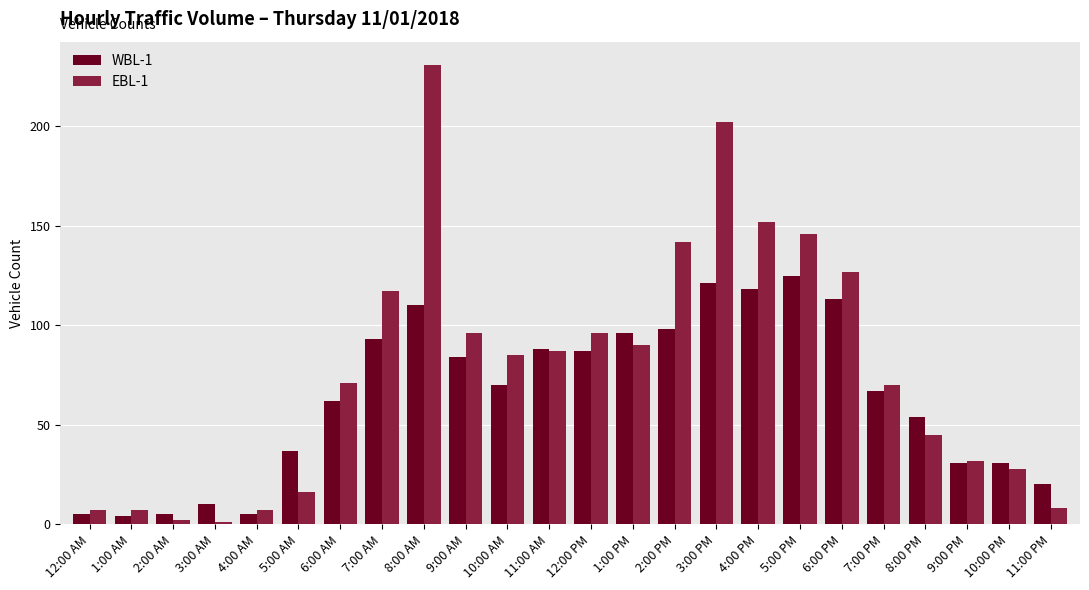

At 8:00 AM, list the series in order from largest to smallest.

EBL-1, WBL-1